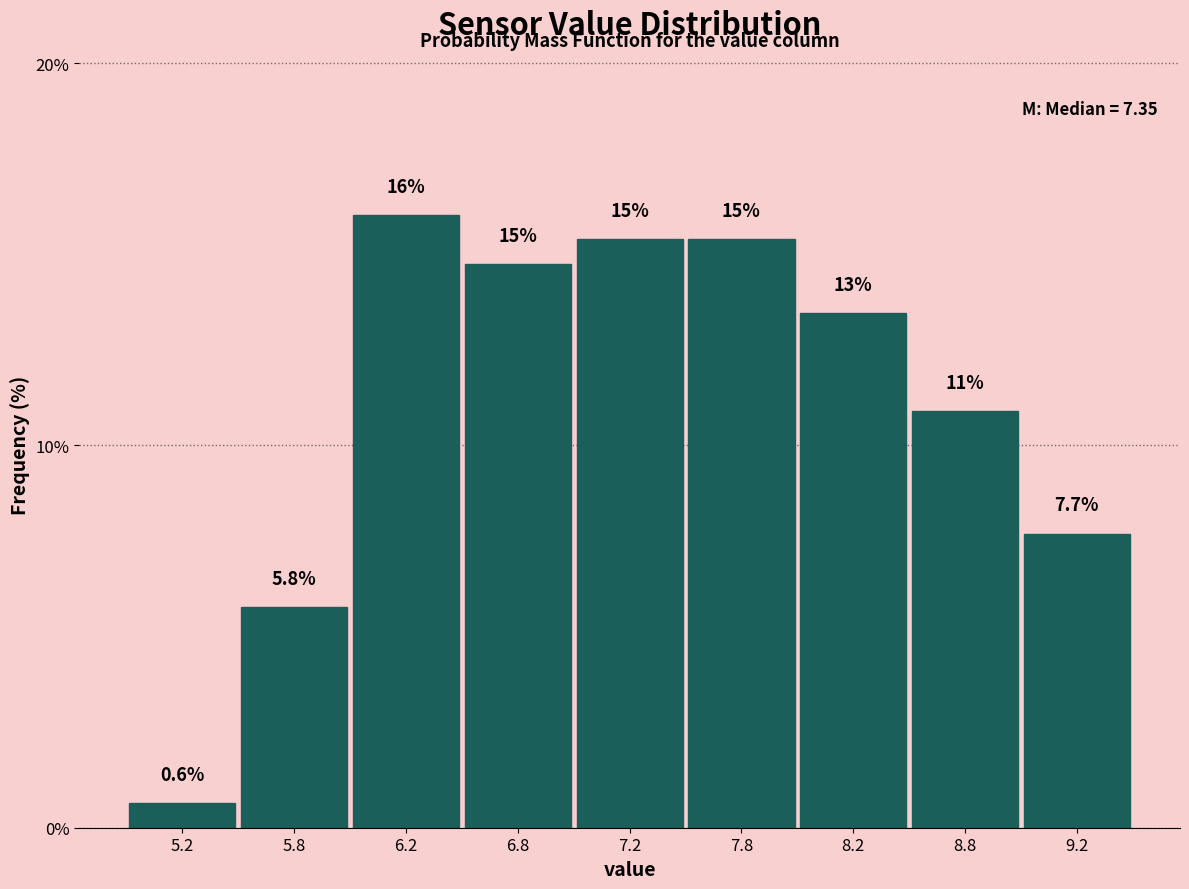

Are the bars horizontal?

No